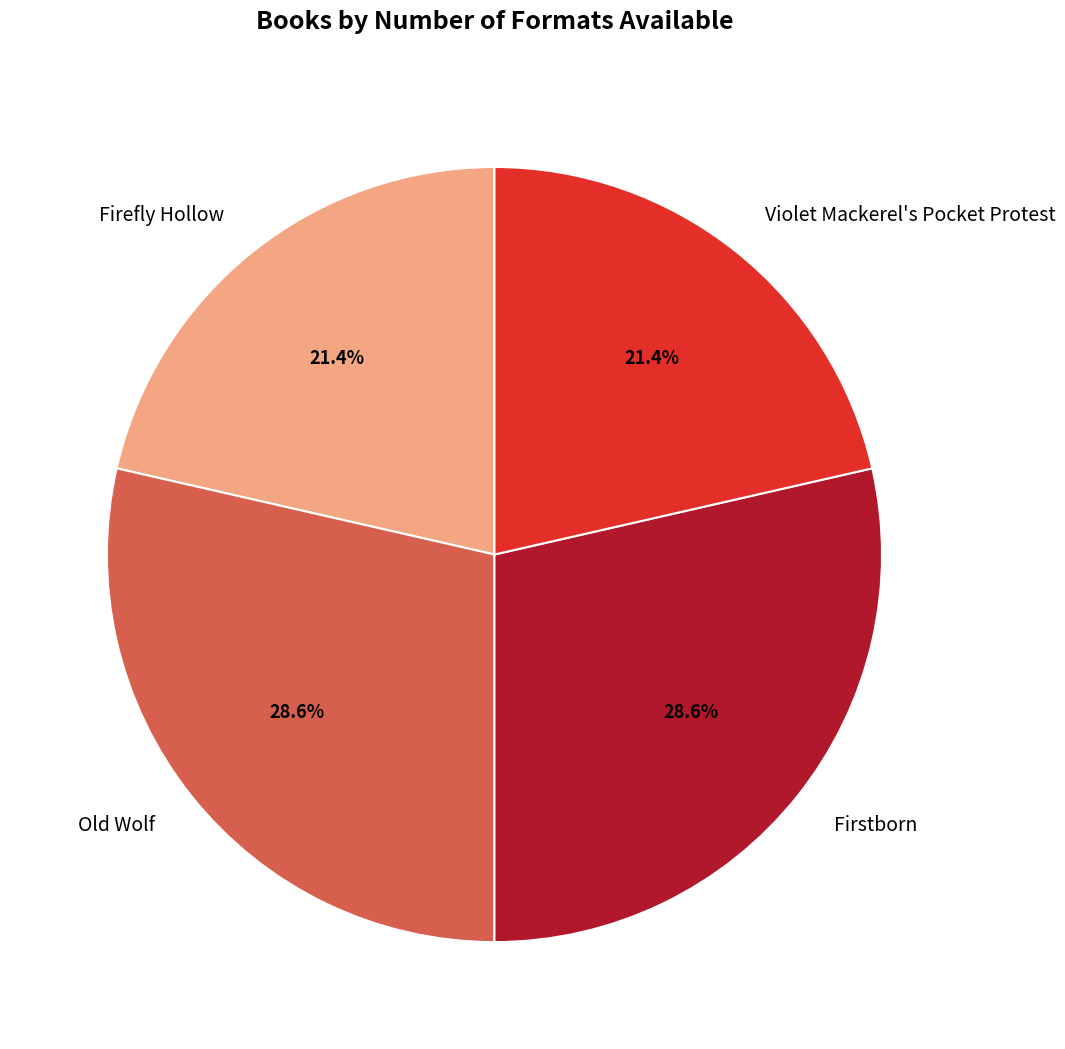

Does any single category account for the majority?

No